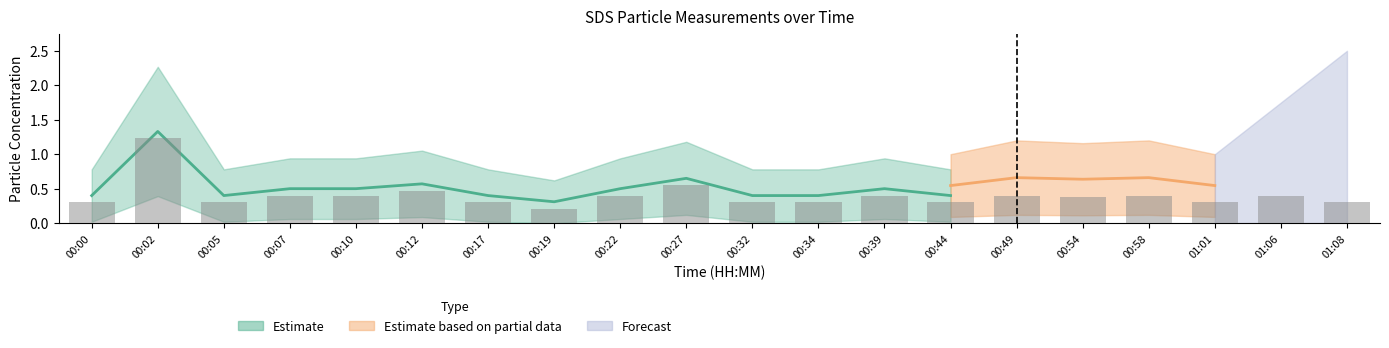

What position from the left is 00:44?

14